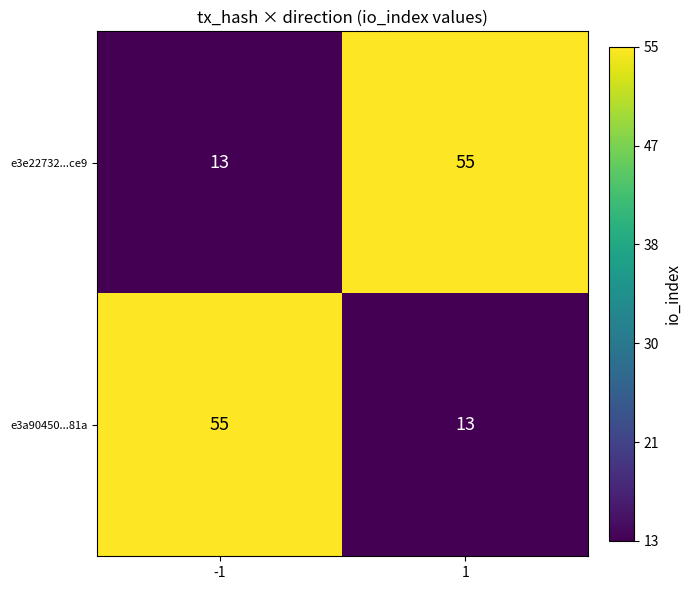

Reading right to left, extract all data points from this chart.

e3e22732...ce9: 55	13
e3a90450...81a: 13	55